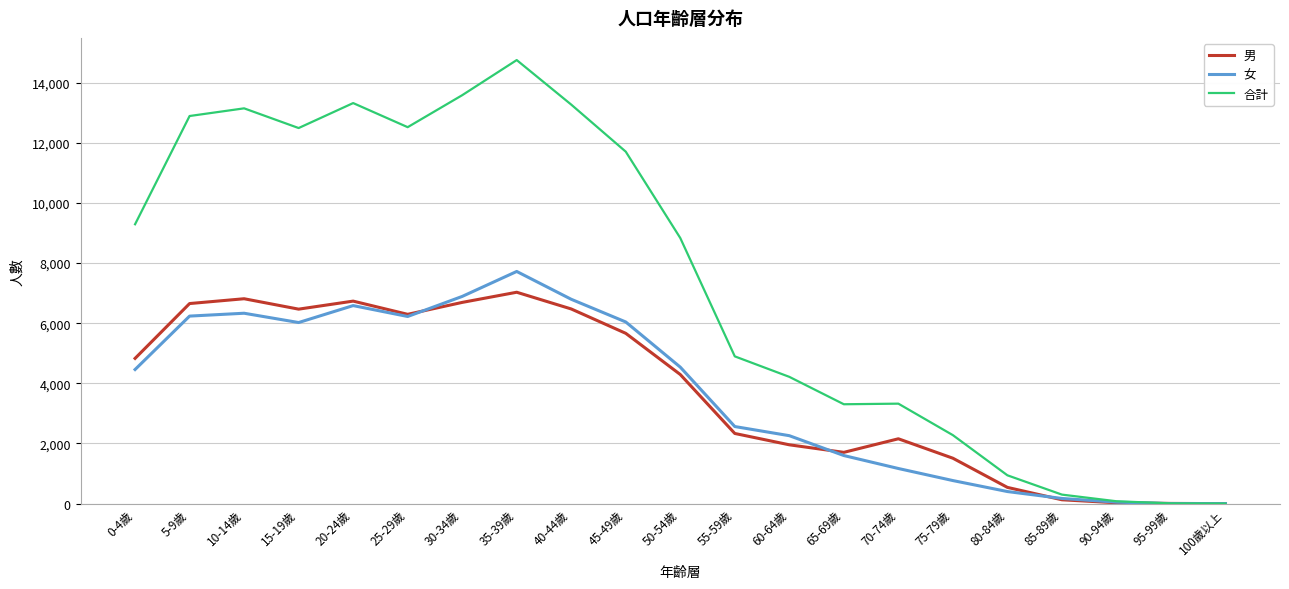

The value of 男 at 20-24歲 is 6733. True or false?

True